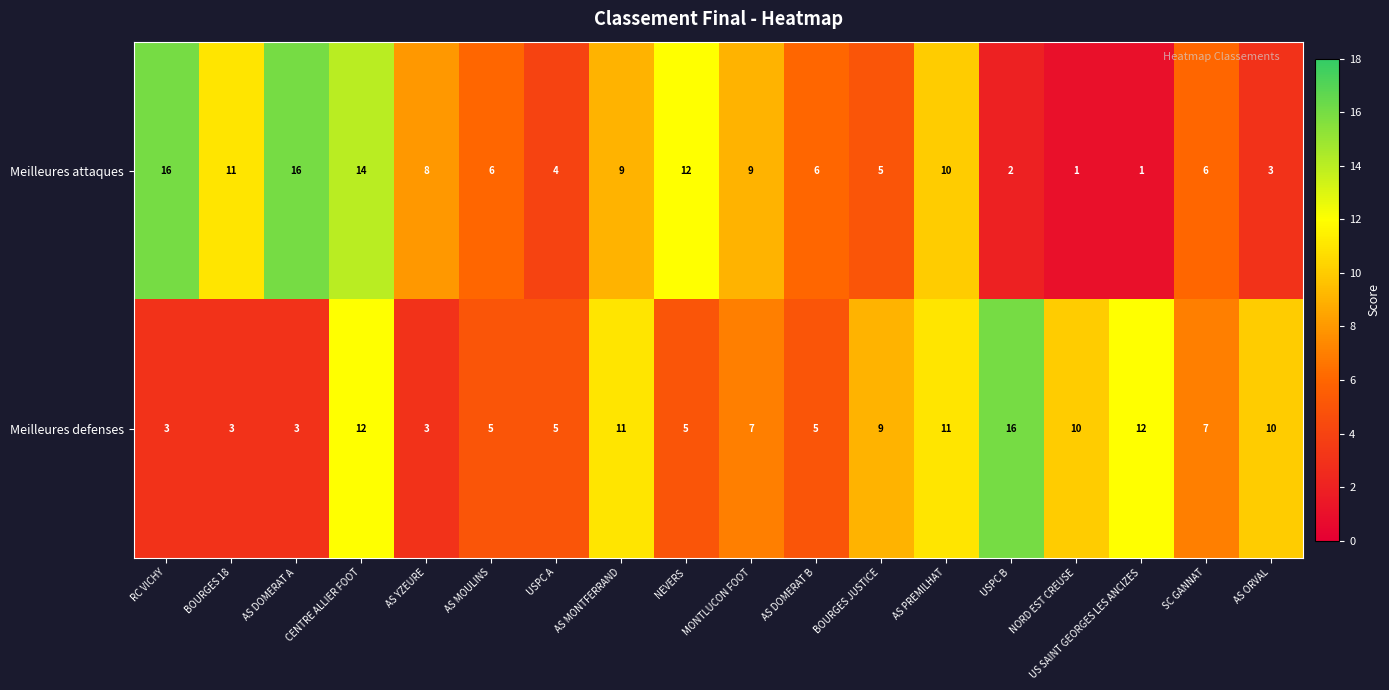

What value does the Meilleures attaques series have at RC VICHY?

16